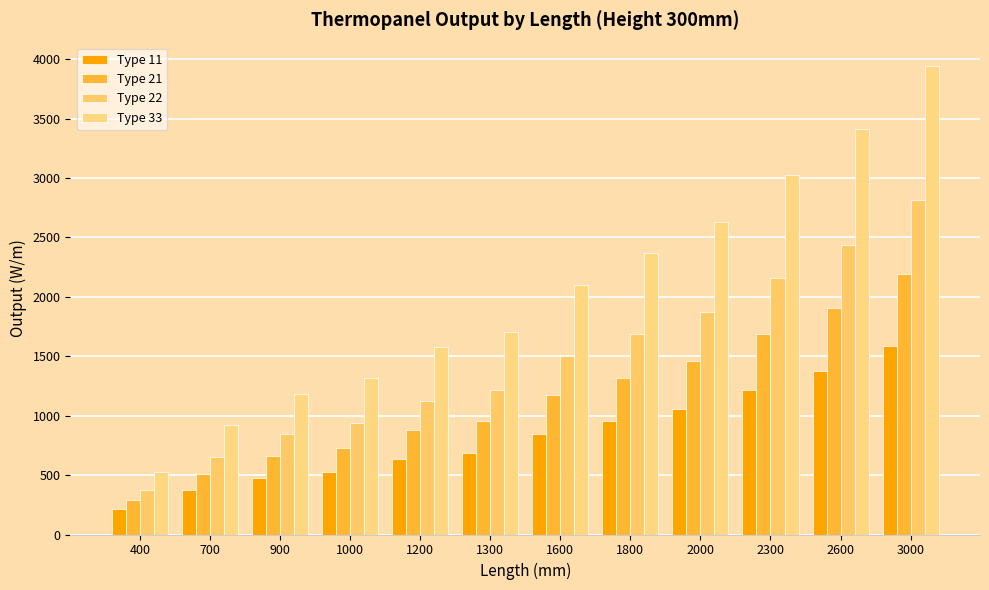

What is the greatest value displayed?

3942.0